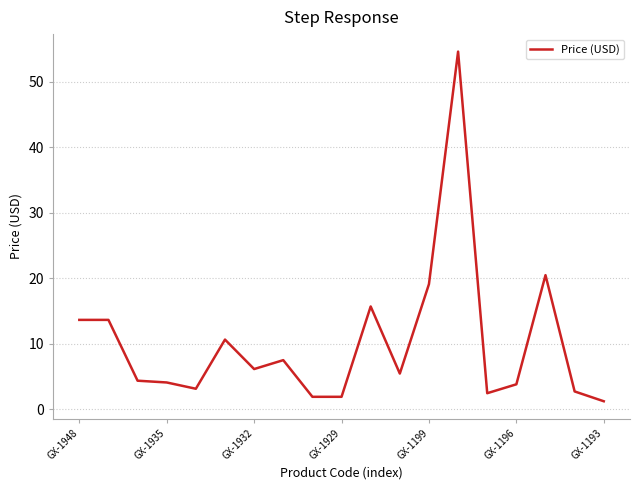

What is the difference between the maximum and minimum values?

53.4